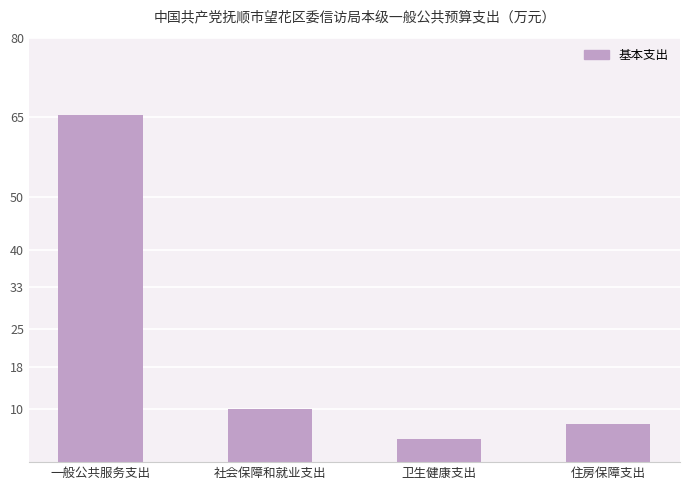

The chart shows a value of 10.1 at 社会保障和就业支出. True or false?

True